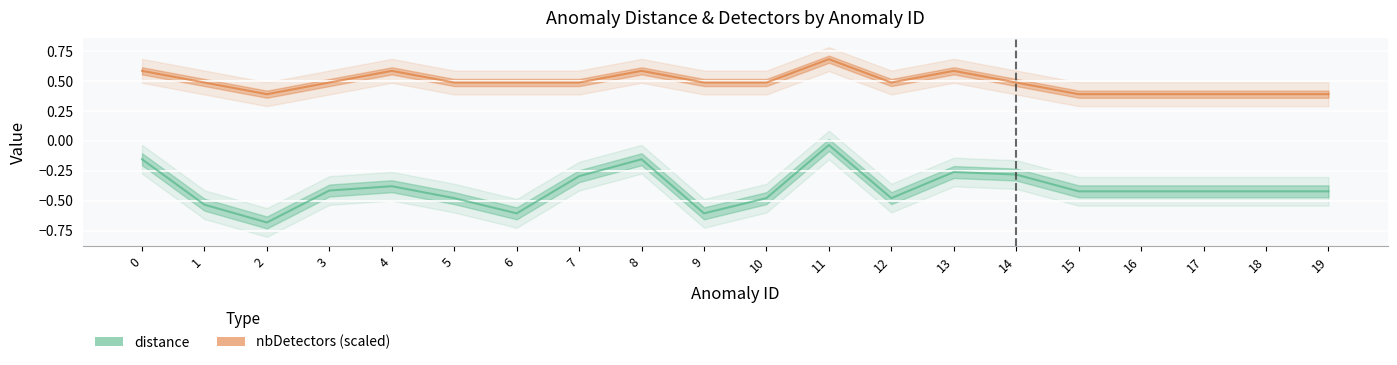

What value does the distance series have at 8?

-0.2